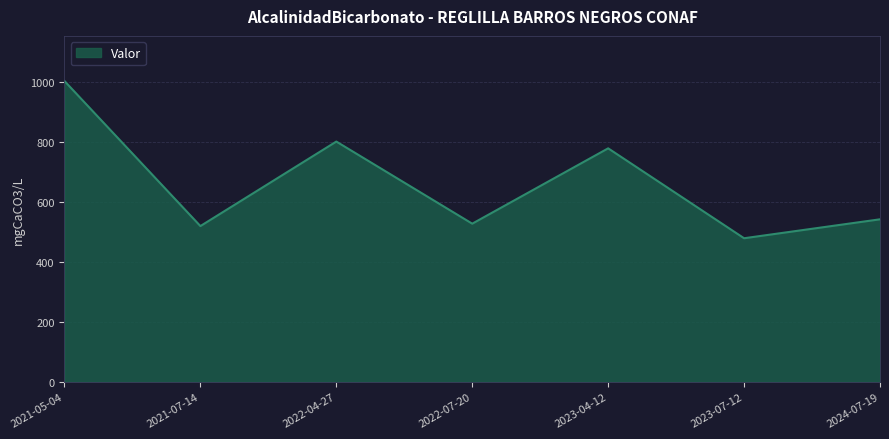

Which label corresponds to the largest value in the chart?

2021-05-04